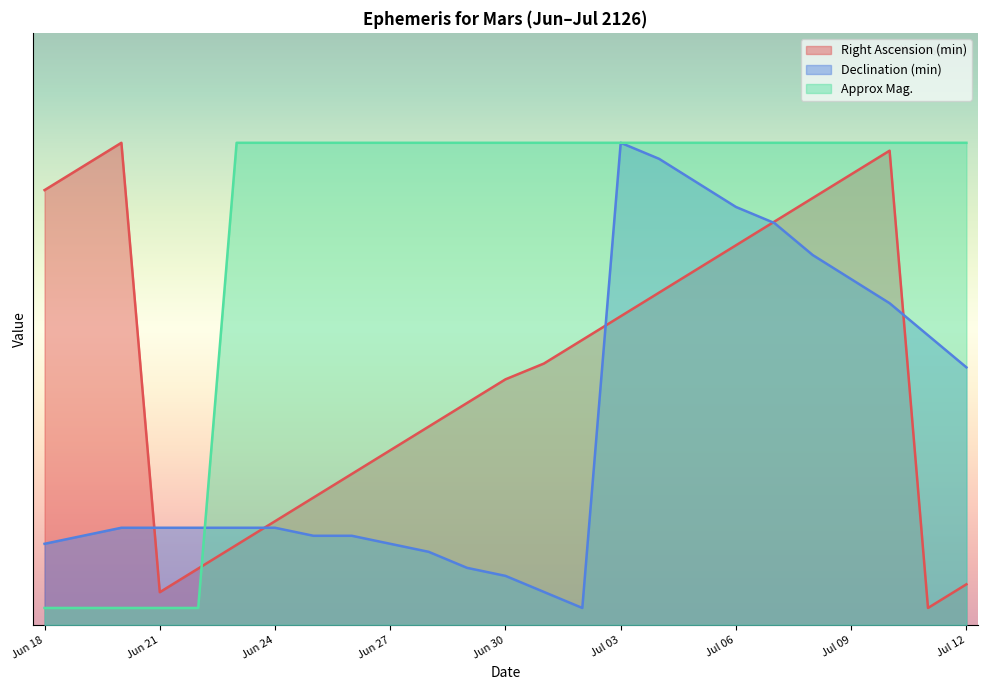

Which series has the largest range (max minus min)?

Right Ascension (min)